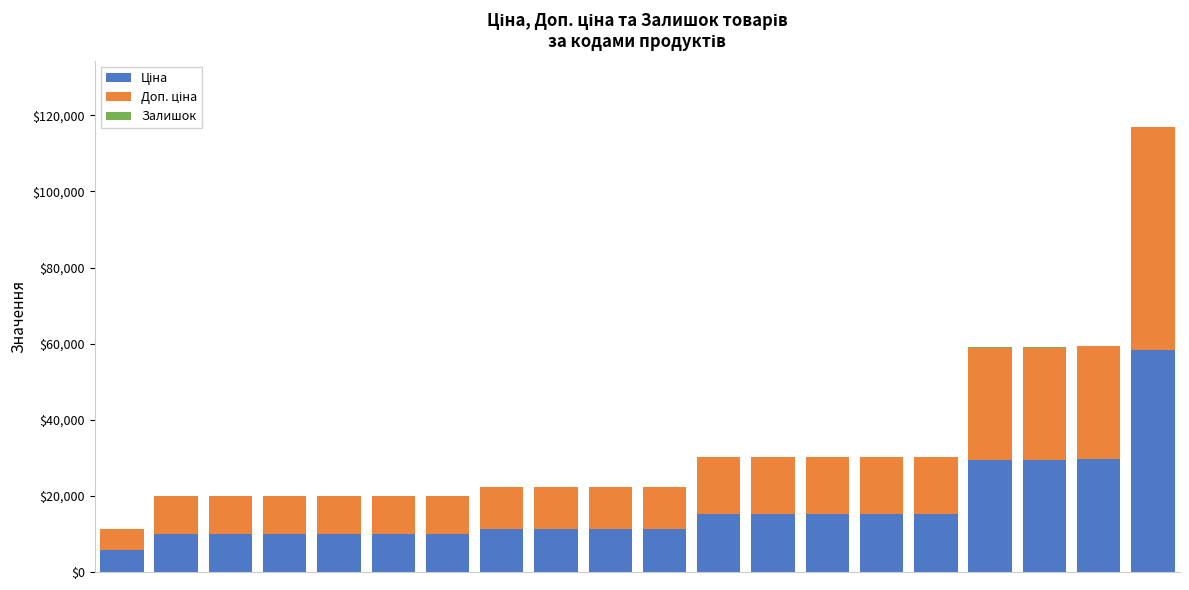

How many distinct data groups are displayed?

3